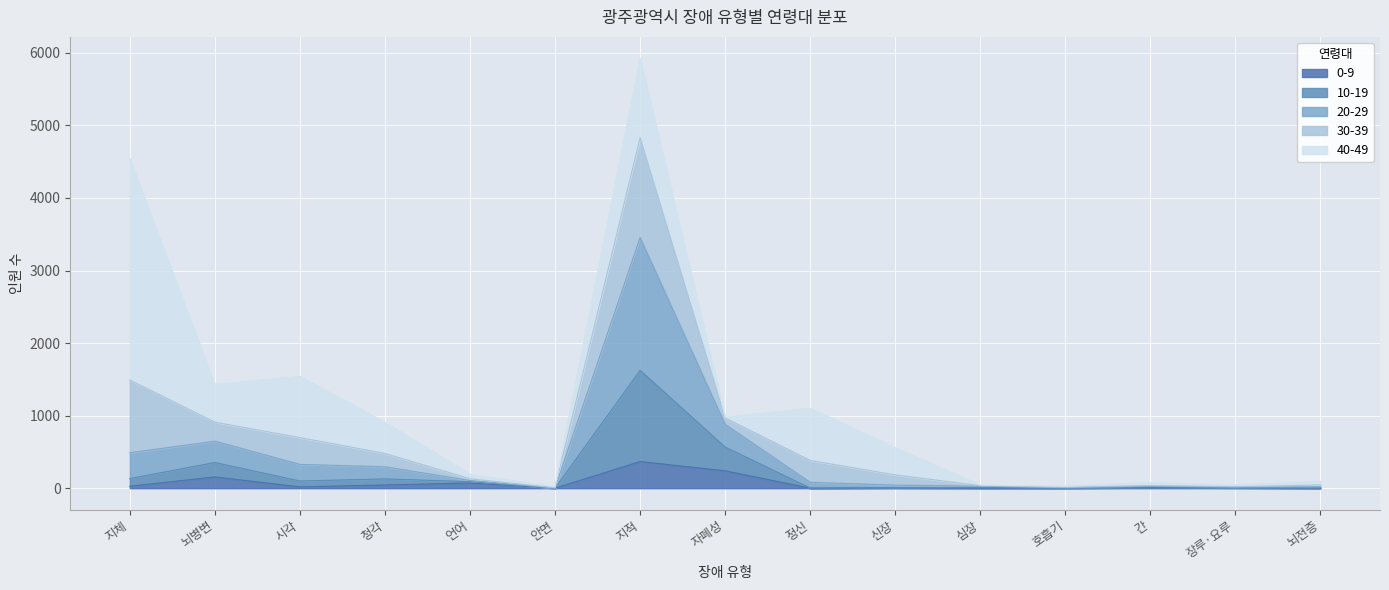

Does the chart display data point markers on the line(s)?

No